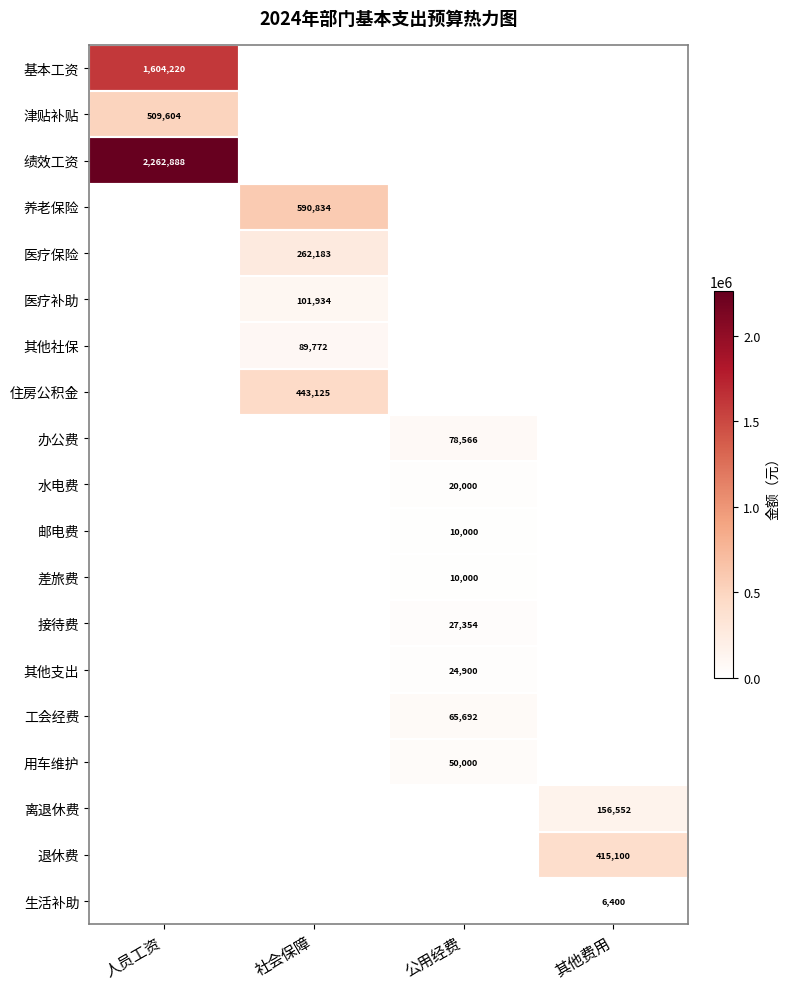

The value of 医疗补助 at 社会保障 is 101934. True or false?

True